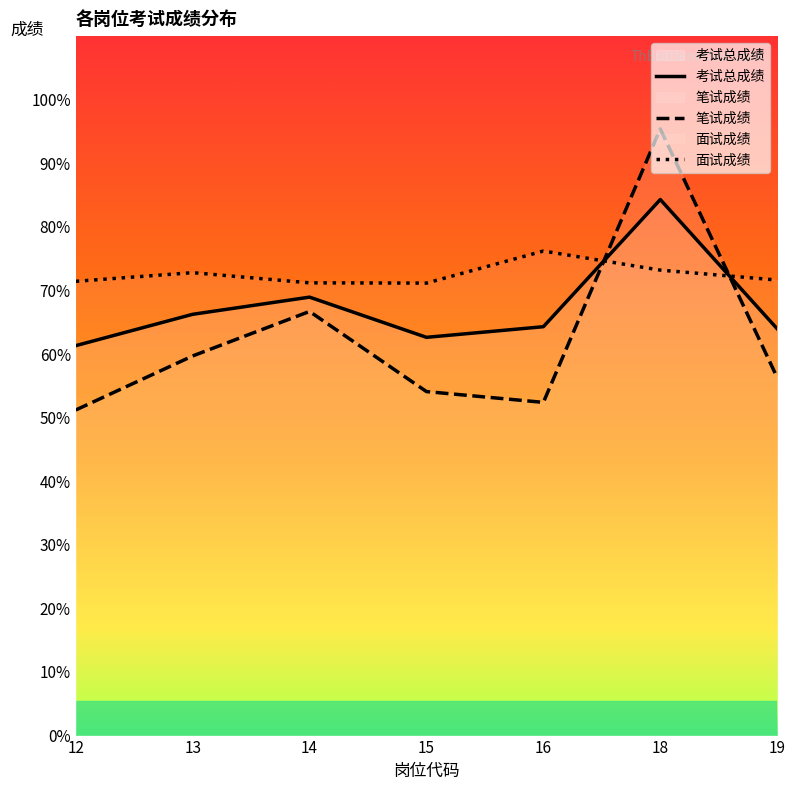

What is the value of the 笔试成绩 point at the 4th from the left?

54.1